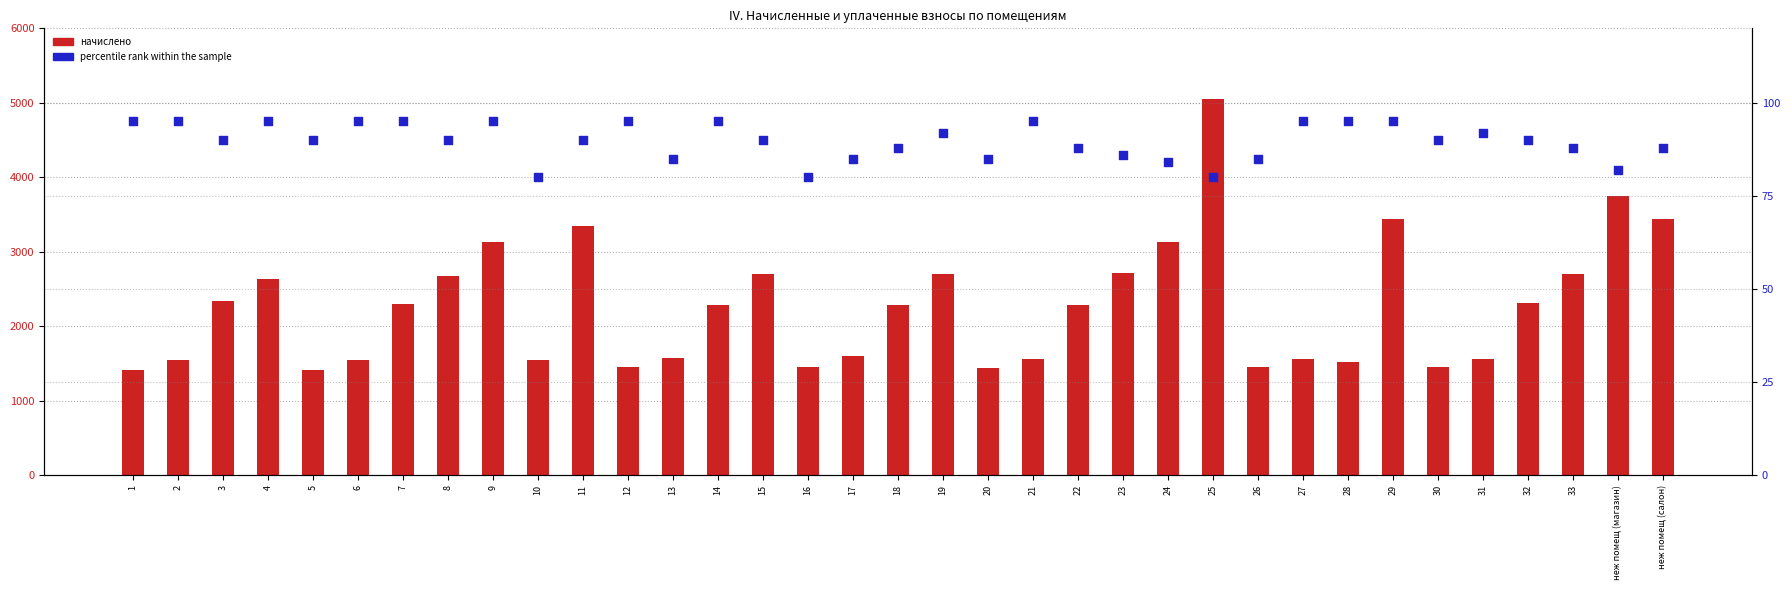

Which series has the largest total across all categories?

начислено